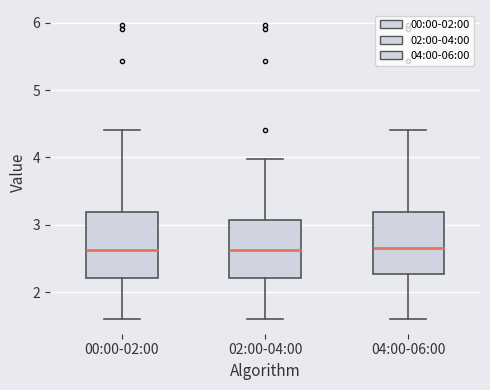

Where does the median line of the box for 02:00-04:00 sit on the y-axis? The values are not printed on the chart, so give them approximately, as read against the axis.

2.6